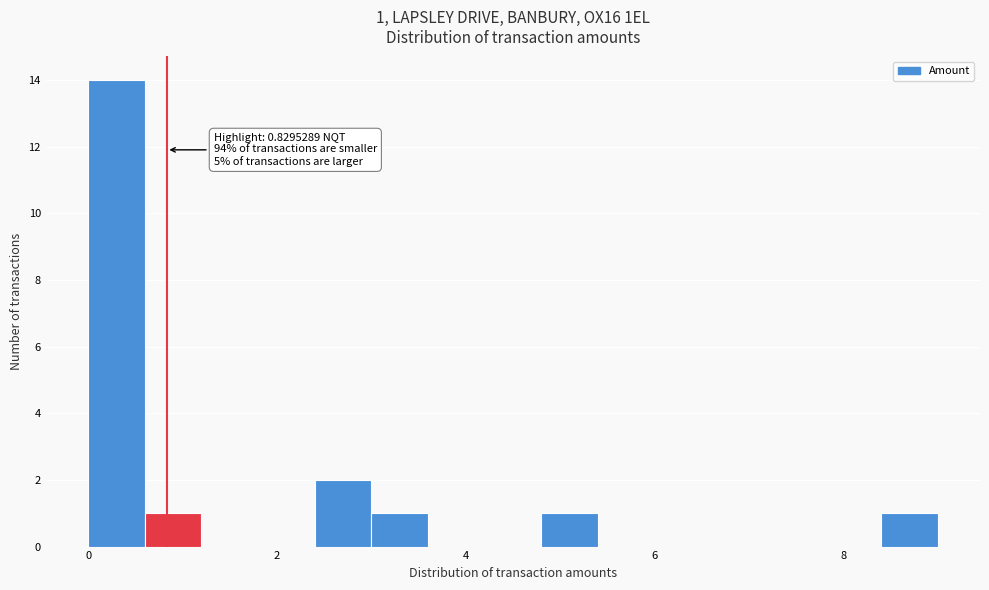

Around what value on the x-axis is the tallest bar? Give the approximate position of its centre, as read against the axis.

0.4